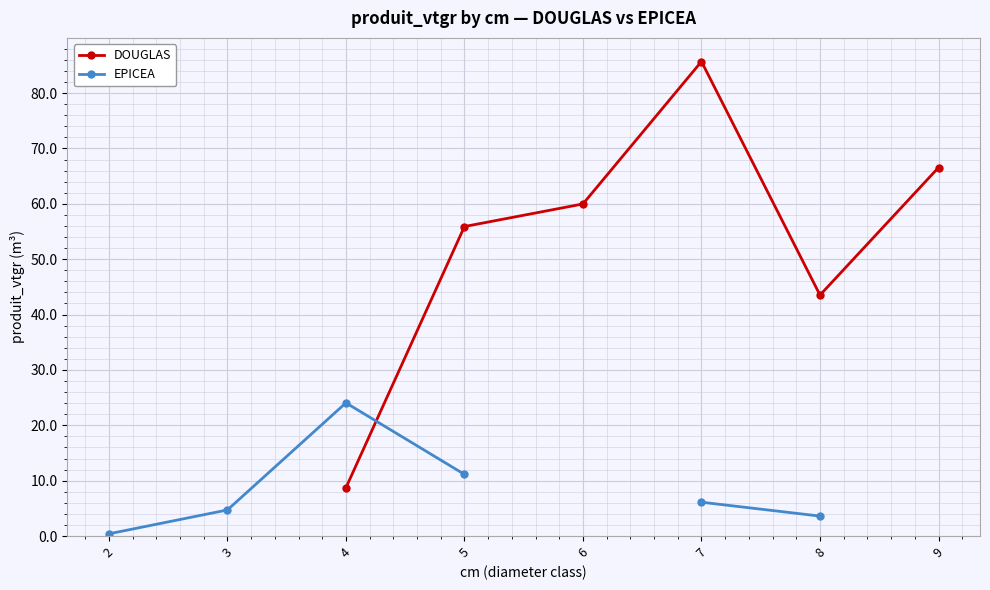

Between 5 and 6, which series saw the biggest shift?

DOUGLAS